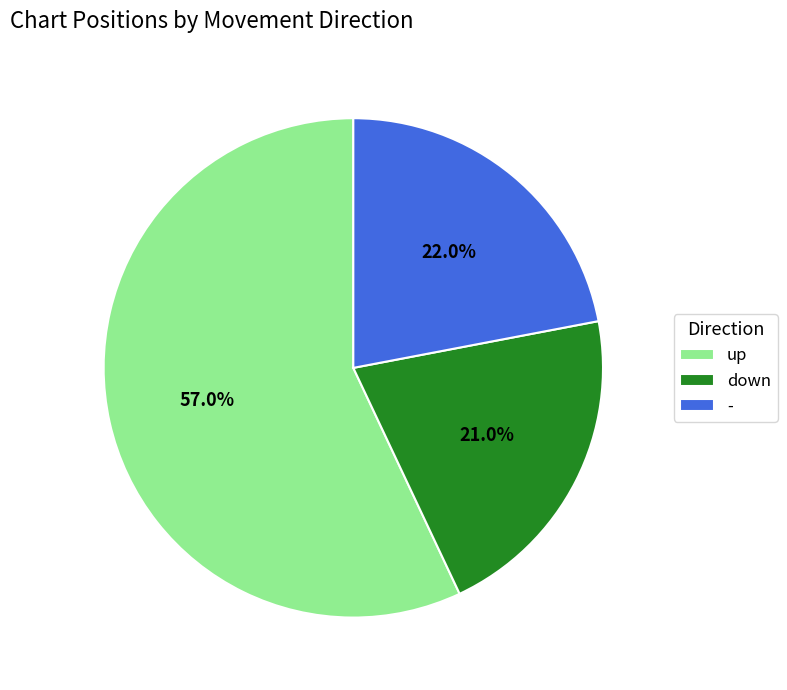

Approximately how many times larger is the value at down compared to up?

0.4